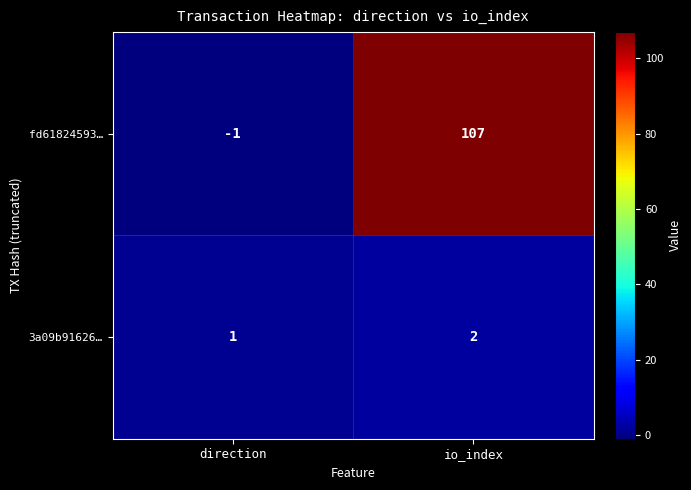

At which label is fd61824593… closest to 53?

direction